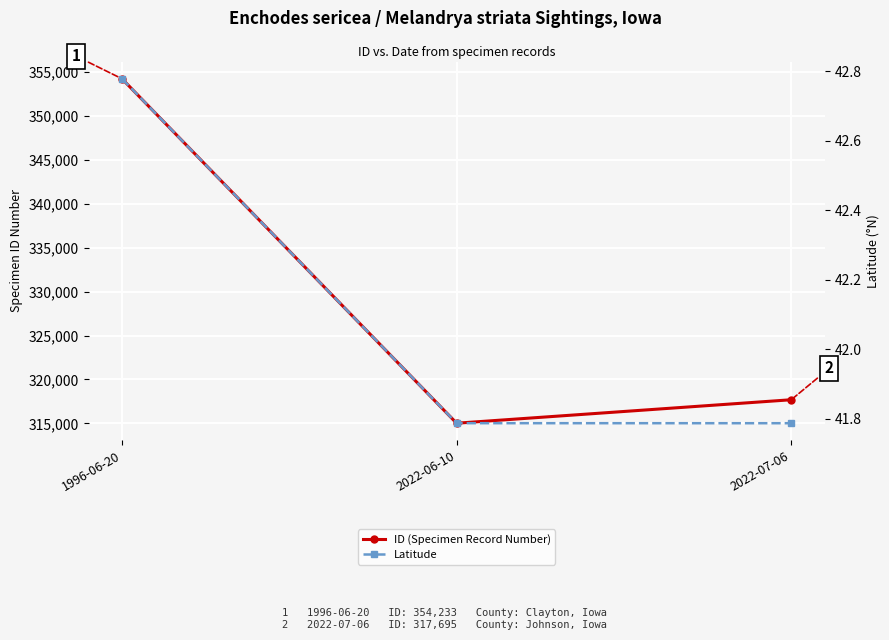

What is the value of the ID (Specimen Record Number) point at the 2nd from the left?

315023.0